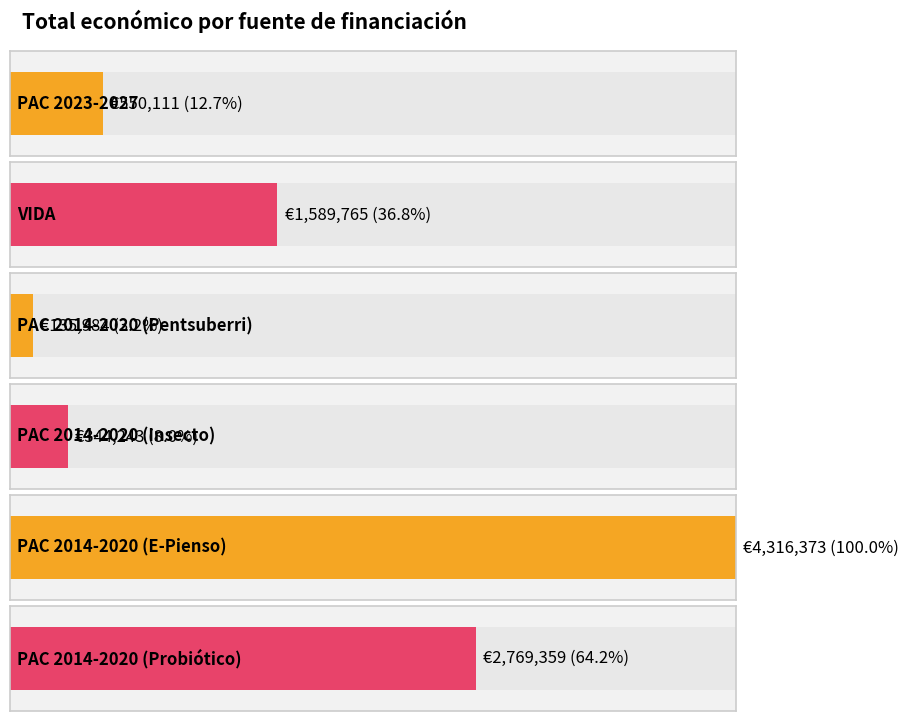

Does the chart contain stacked bars?

No